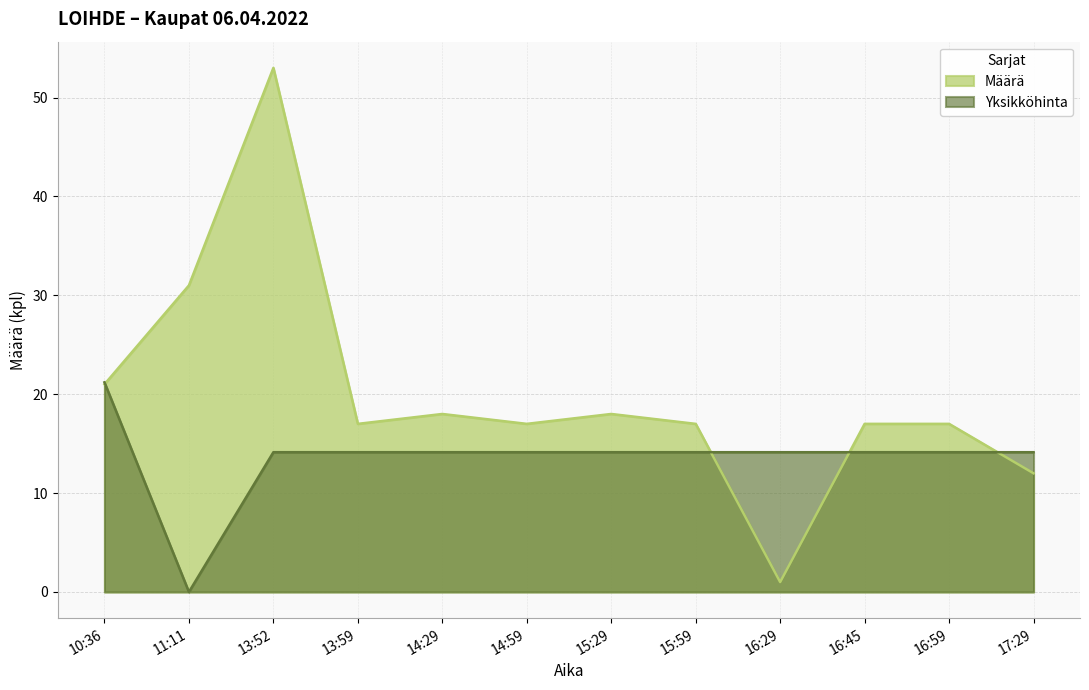

Reading right to left, list all the values displayed in this chart.

Määrä: 17:29=12.0	16:59=17.0	16:45=17.0	16:29=1.0	15:59=17.0	15:29=18.0	14:59=17.0	14:29=18.0	13:59=17.0	13:52=53.0	11:11=31.0	10:36=21.0
Yksikköhinta: 17:29=14.1	16:59=14.1	16:45=14.1	16:29=14.1	15:59=14.1	15:29=14.1	14:59=14.1	14:29=14.1	13:59=14.1	13:52=14.1	11:11=0.0	10:36=21.2